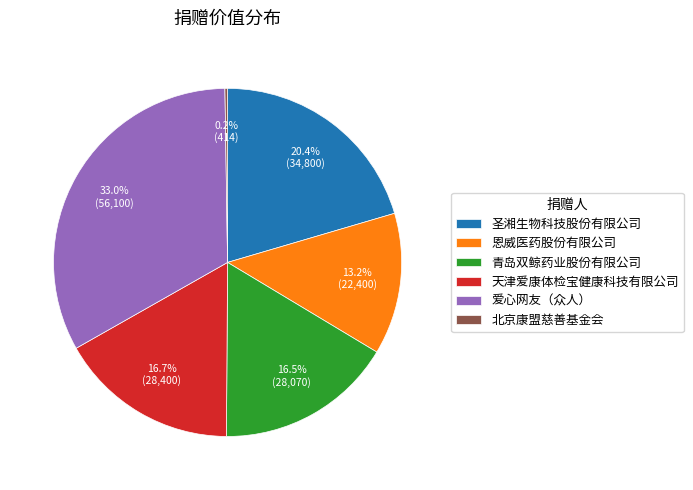

Combined, what portion of the pie is 爱心网友（众人） and 天津爱康体检宝健康科技有限公司?

49.7%